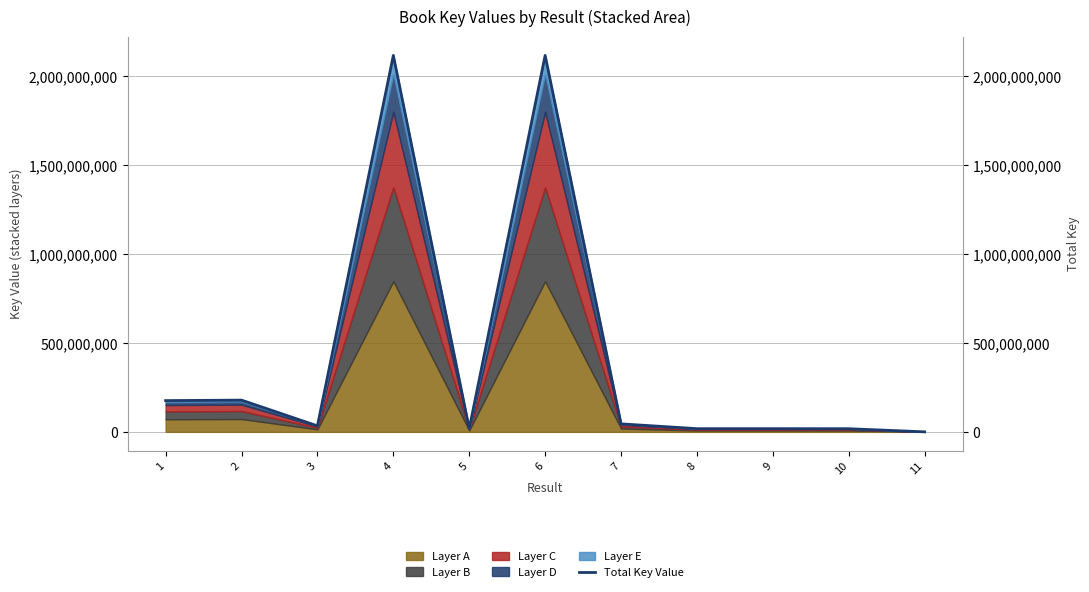

How many lines are shown in the chart?

1